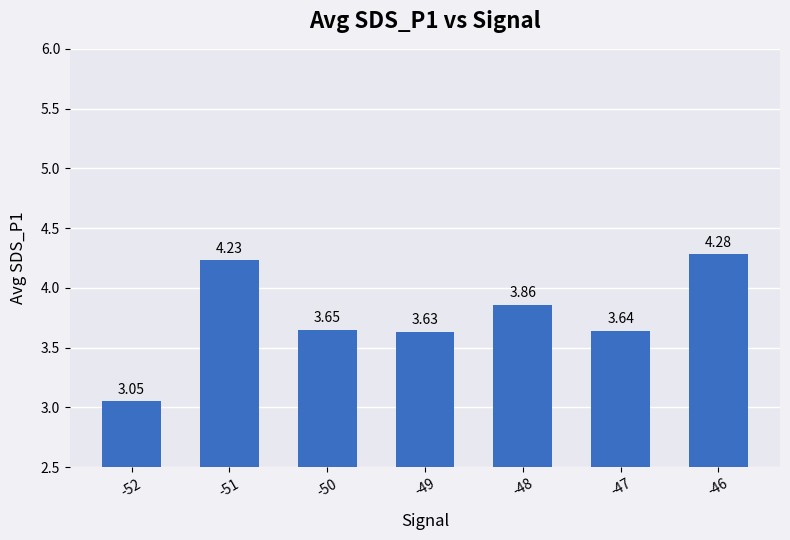

At which label is the value closest to 3?

-52